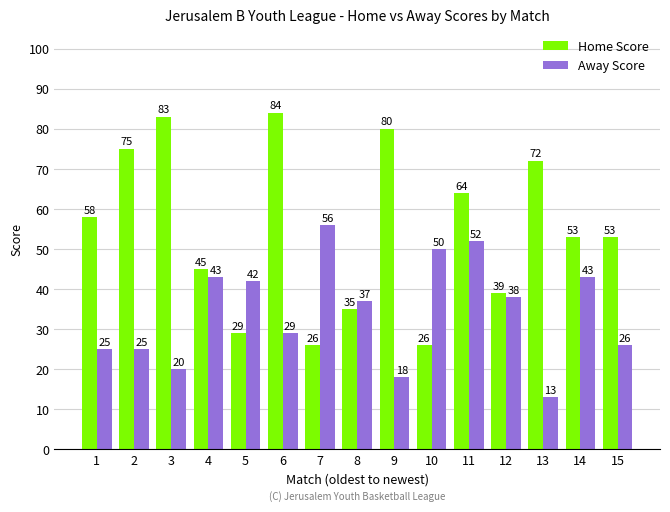

How many bars are there in total?

30